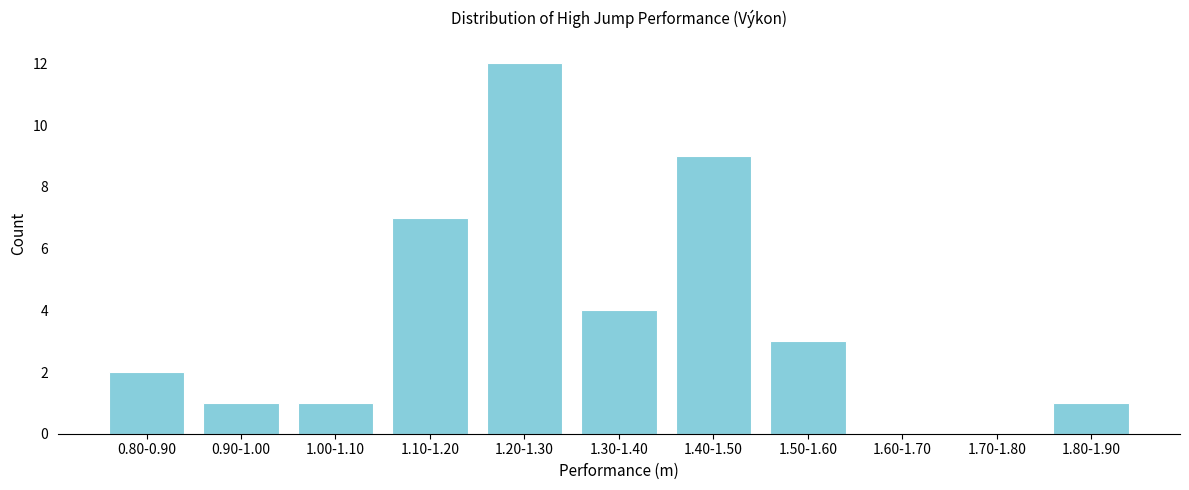

Reading left to right, transcribe all the data shown in this chart.

0.80-0.90=2	0.90-1.00=1	1.00-1.10=1	1.10-1.20=7	1.20-1.30=12	1.30-1.40=4	1.40-1.50=9	1.50-1.60=3	1.60-1.70=0	1.70-1.80=0	1.80-1.90=1